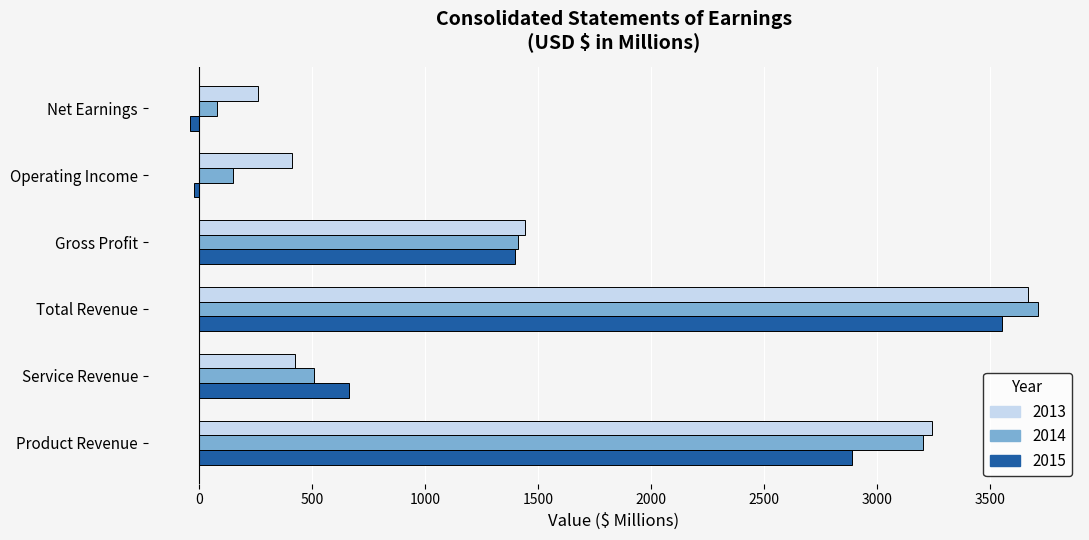

At which label is 2014 closest to 1895?

Gross Profit